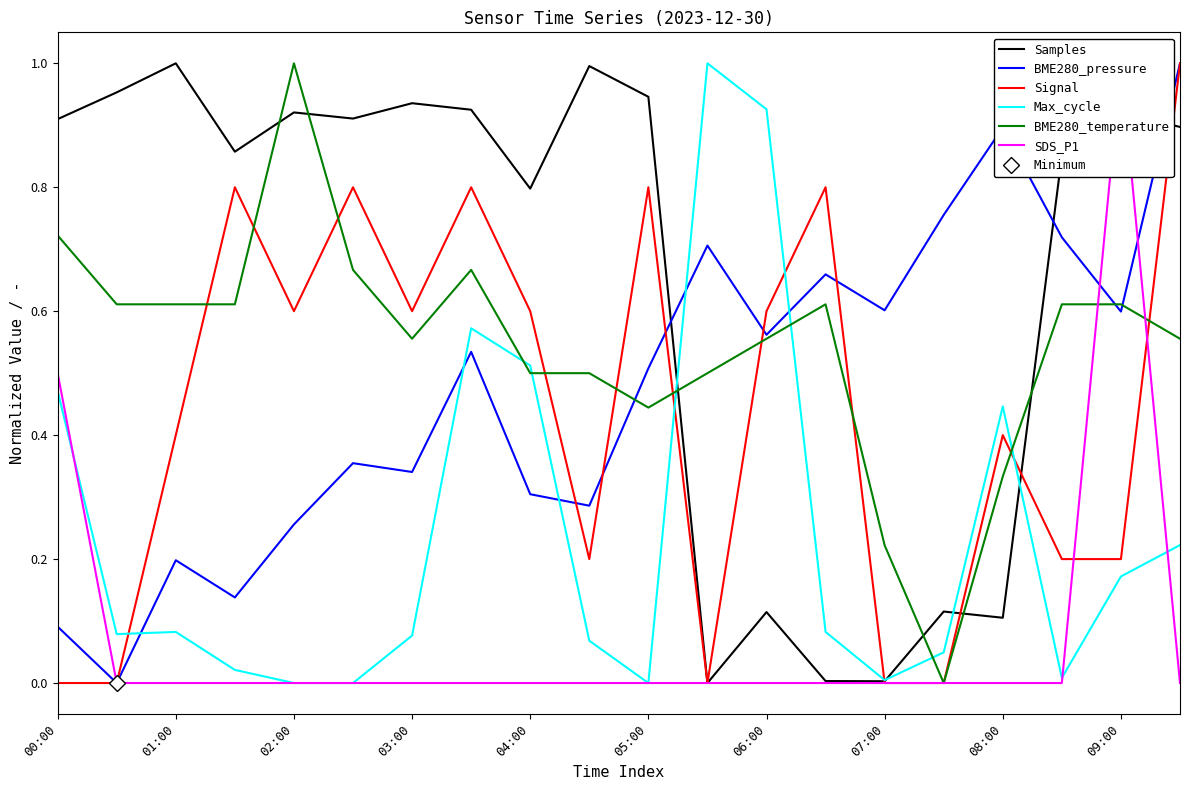

How many intersections are there between Samples and BME280_temperature?

6